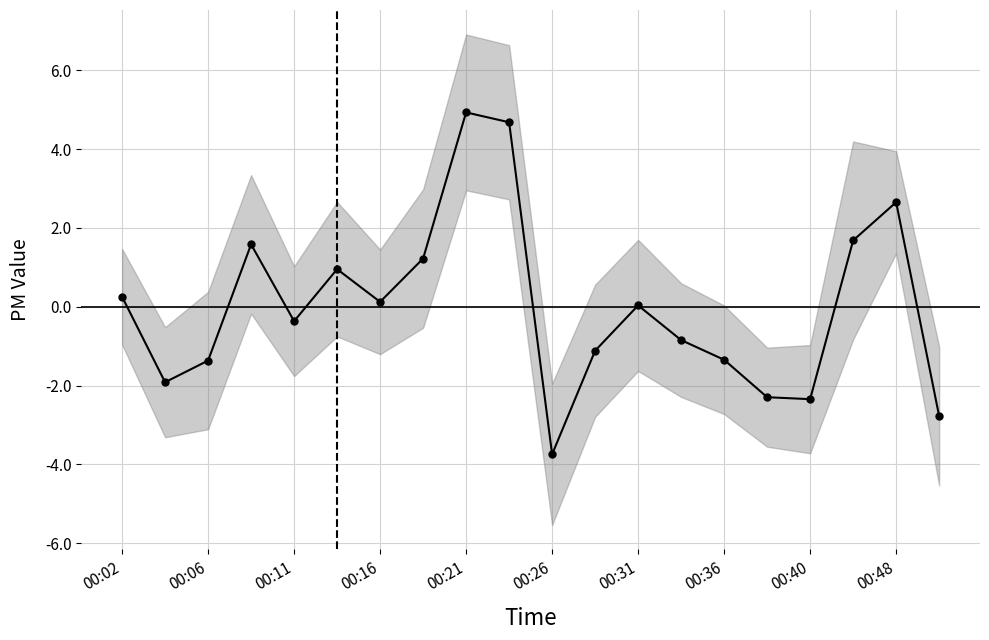

Reading left to right, extract all data points from this chart.

0.3	-1.9	-1.4	1.6	-0.4	1.0	0.1	1.2	4.9	4.7	-3.7	-1.1	0.0	-0.8	-1.3	-2.3	-2.3	1.7	2.7	-2.8